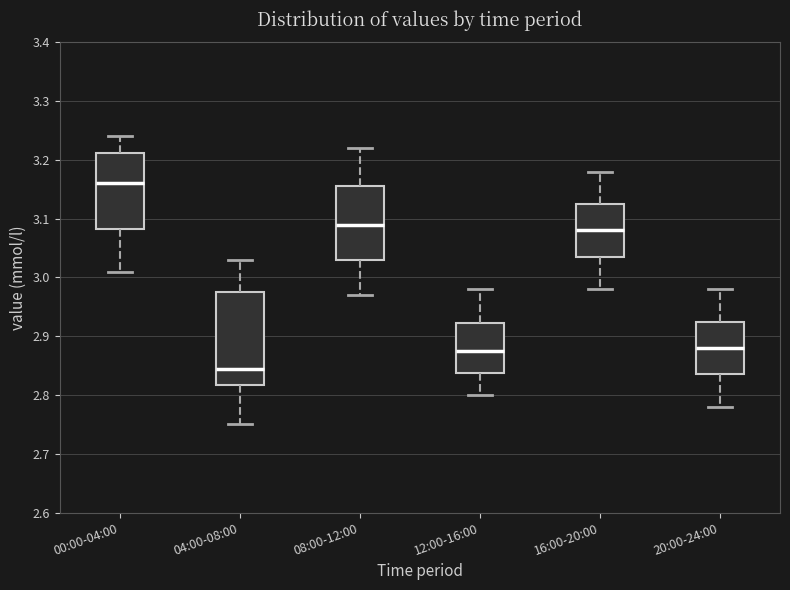

Reading left to right, transcribe this box plot: for each box, give where its median line is, the range the box spans, and where its two whiskers end, as read against the y-axis. The values are not printed on the chart, so give them approximately, as read against the axis.

00:00-04:00: median 3.16, box 3.08 to 3.21, whiskers 3.01 to 3.24
04:00-08:00: median 2.85, box 2.82 to 2.98, whiskers 2.75 to 3.03
08:00-12:00: median 3.09, box 3.03 to 3.16, whiskers 2.97 to 3.22
12:00-16:00: median 2.88, box 2.84 to 2.92, whiskers 2.80 to 2.98
16:00-20:00: median 3.08, box 3.04 to 3.13, whiskers 2.98 to 3.18
20:00-24:00: median 2.88, box 2.84 to 2.93, whiskers 2.78 to 2.98